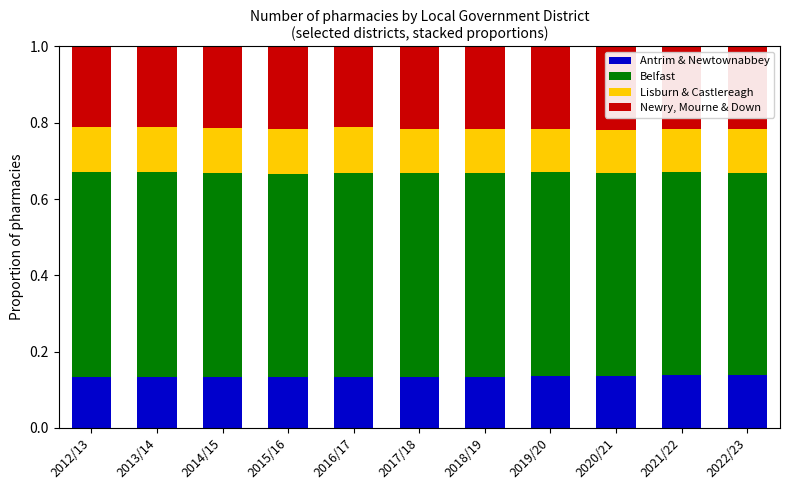

What is the total value across all series at 2015/16?

1.0